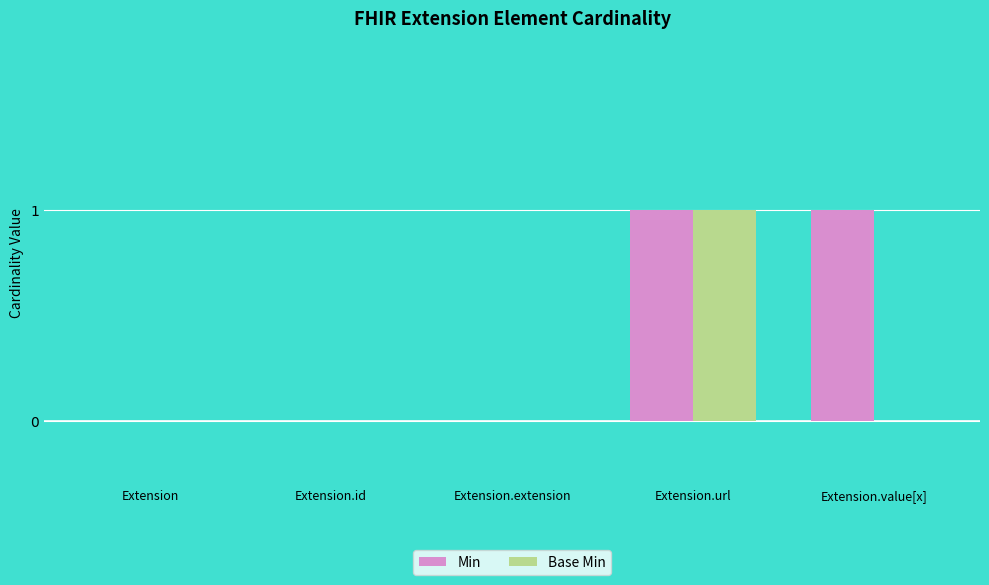

Are the bars grouped side by side (vs. stacked)?

Yes